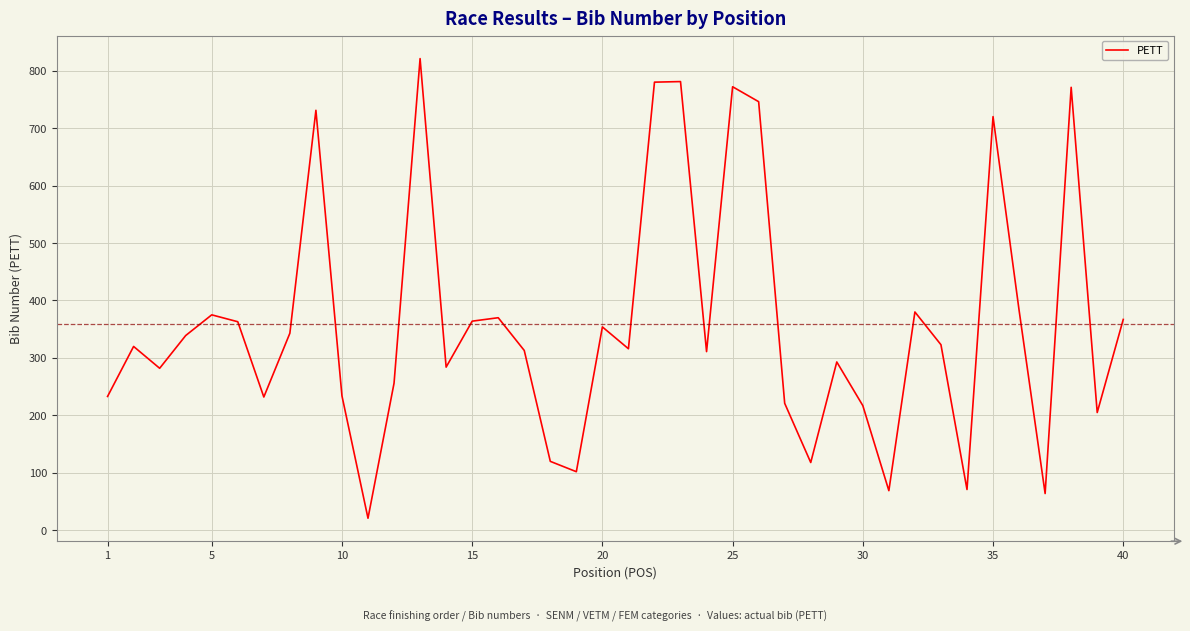

What is the greatest value displayed?

821